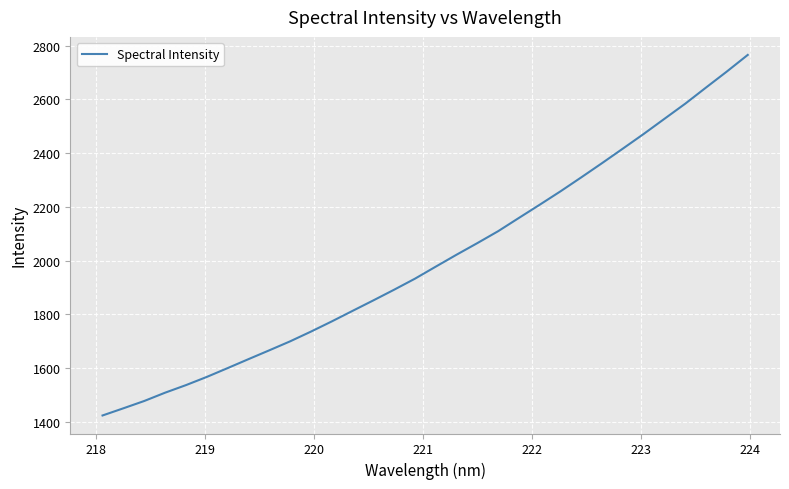

What is the difference between the maximum and minimum values?

1342.0